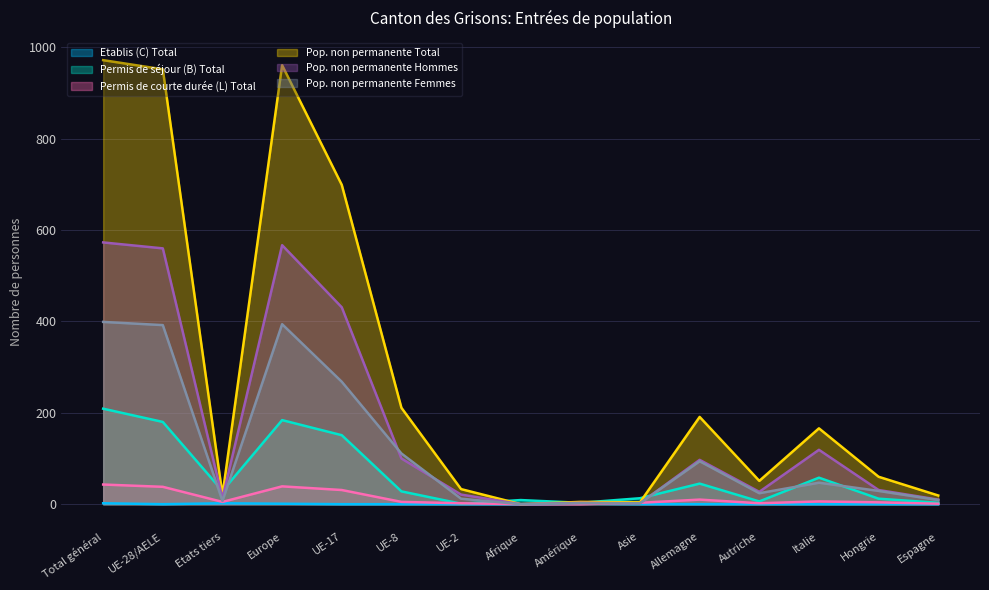

At how many categories does at least one series exceed 485?

4